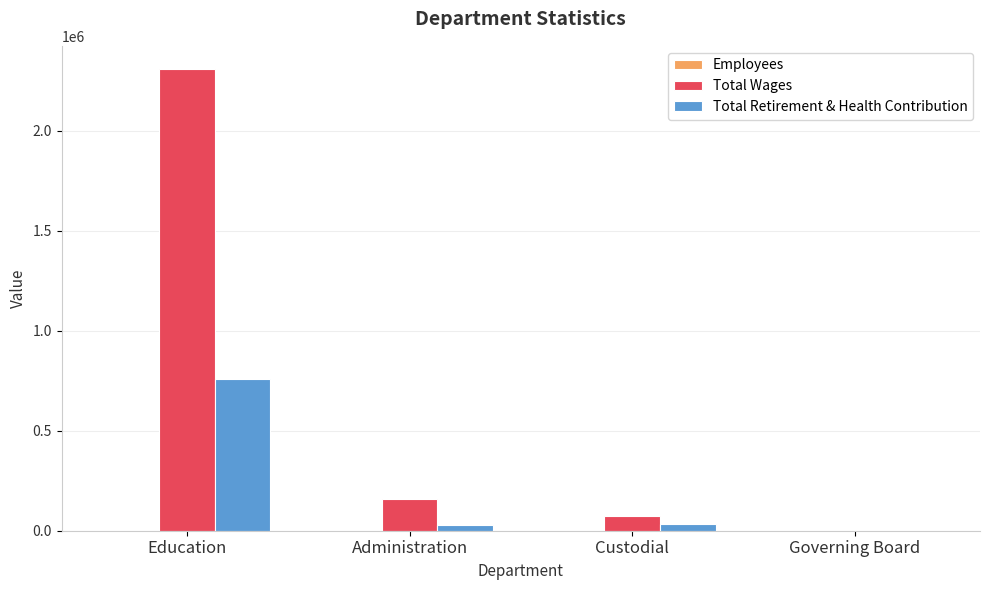

What is the spread (max minus min) of values at Administration?

156347